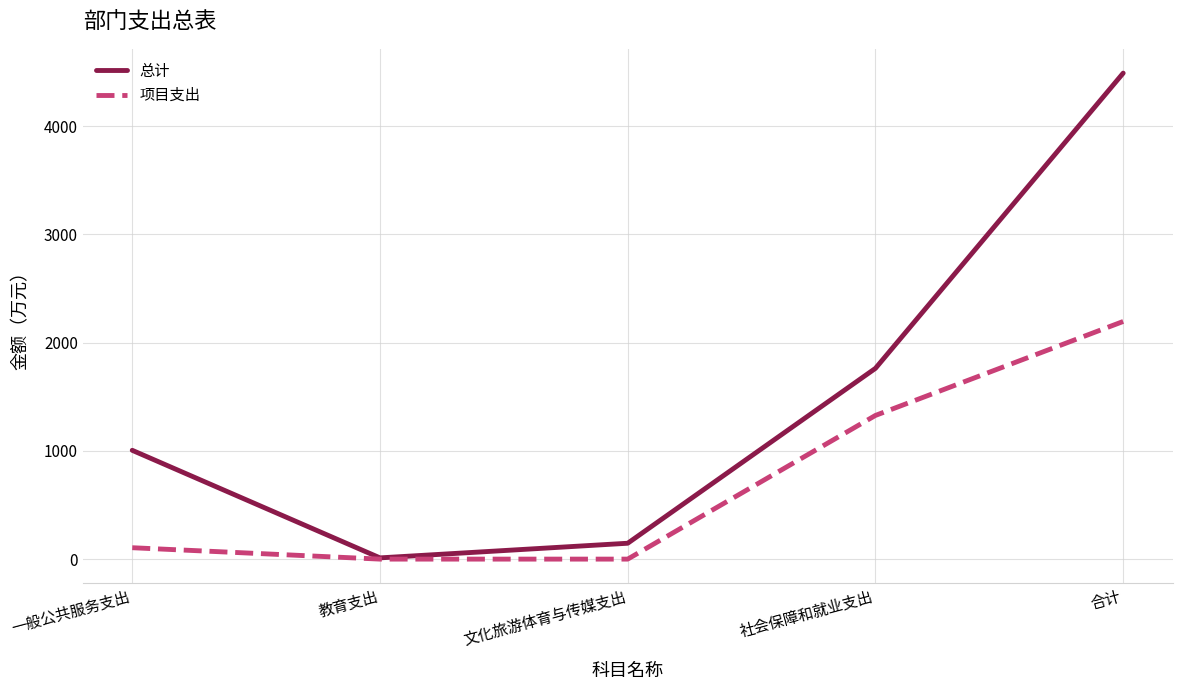

What is the difference between the highest and lowest values at 文化旅游体育与传媒支出?

146.7